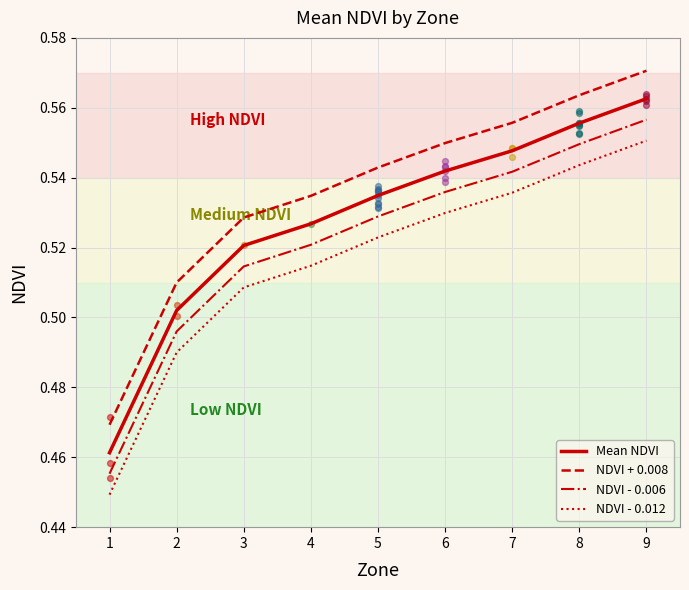

What is the total value across all series at 2?

2.0